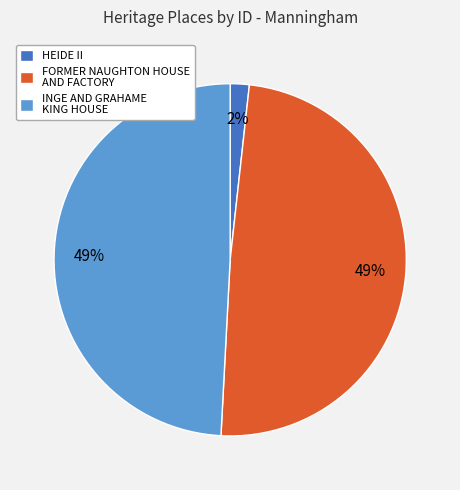

Do FORMER NAUGHTON HOUSE AND FACTORY and INGE AND GRAHAME KING HOUSE together represent more than half of the pie?

Yes